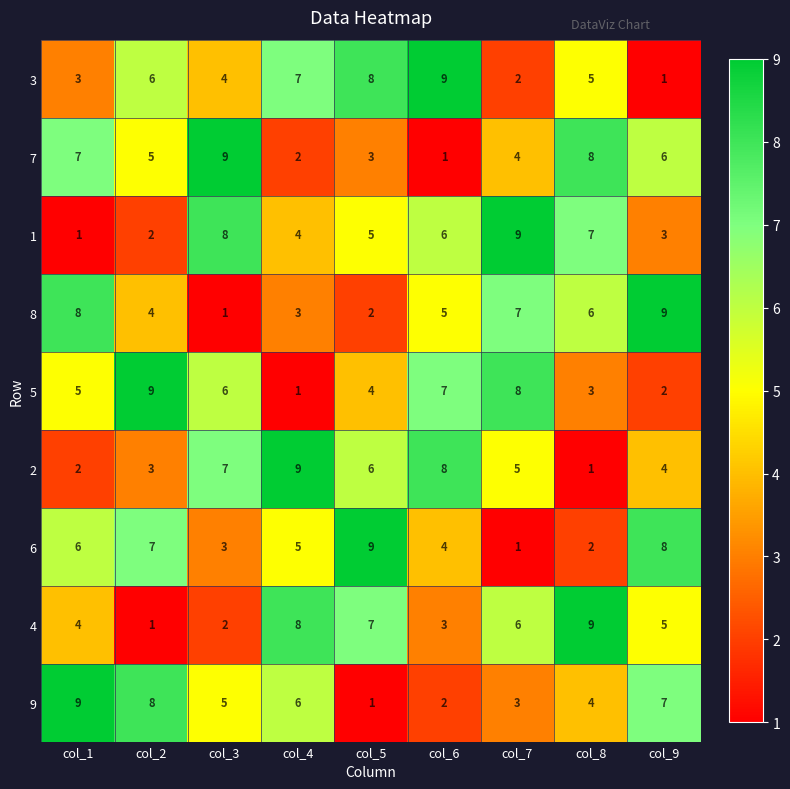

What is the difference between the maximum and minimum values in the 4 series?

8